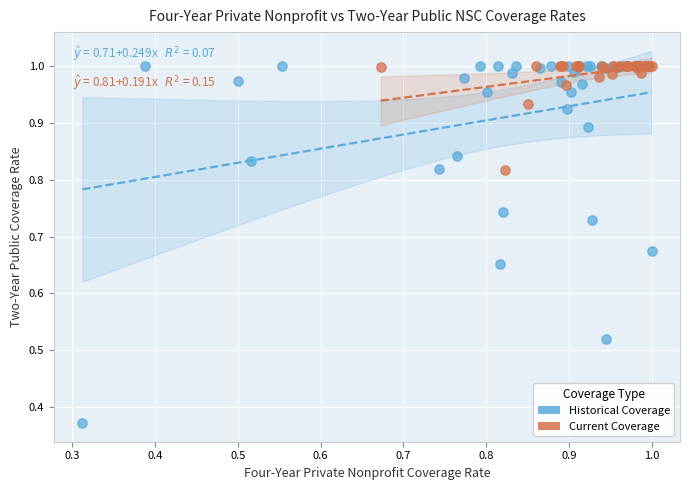

Which series has the largest Y range (max minus min)?

Historical Coverage